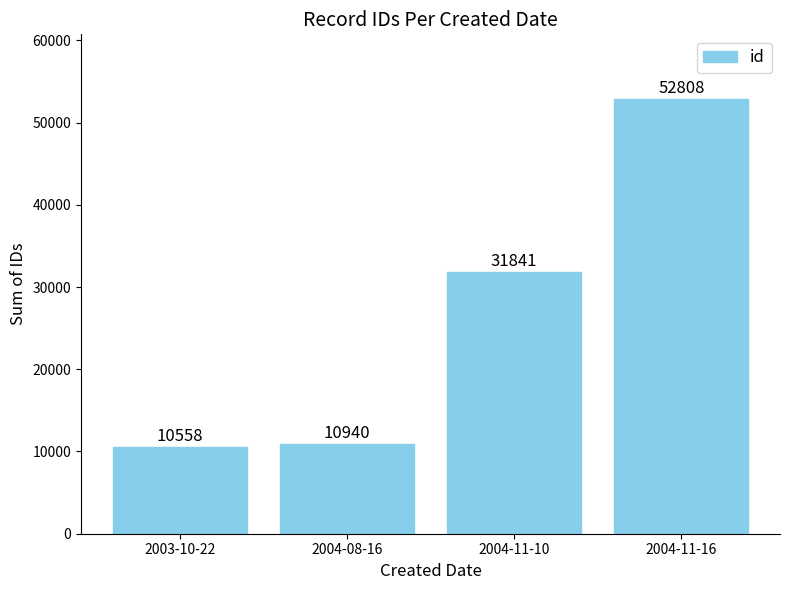

What is the change in value from 2003-10-22 to 2004-11-16?

+42250